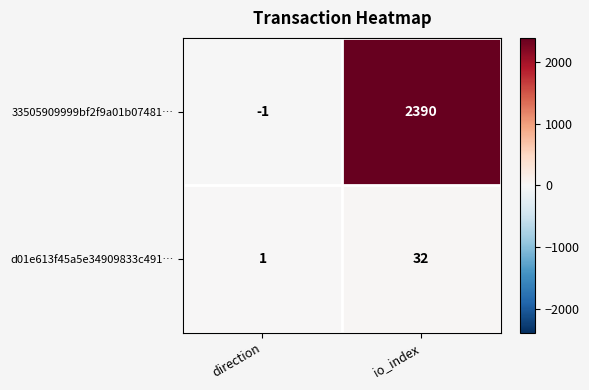

How many distinct data groups are displayed?

2